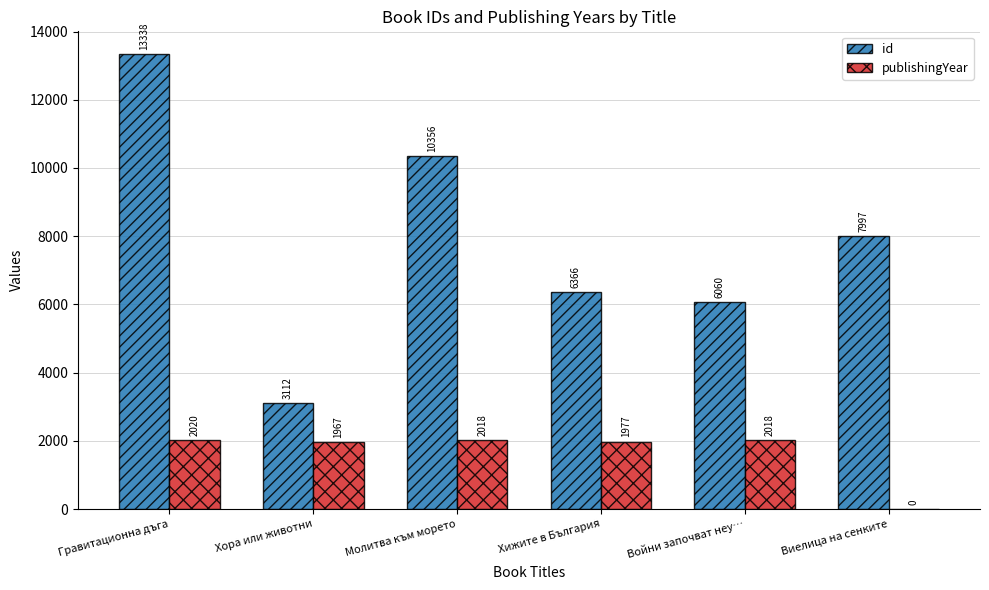

Which category has the highest value in the publishingYear series?

Гравитационна дъга